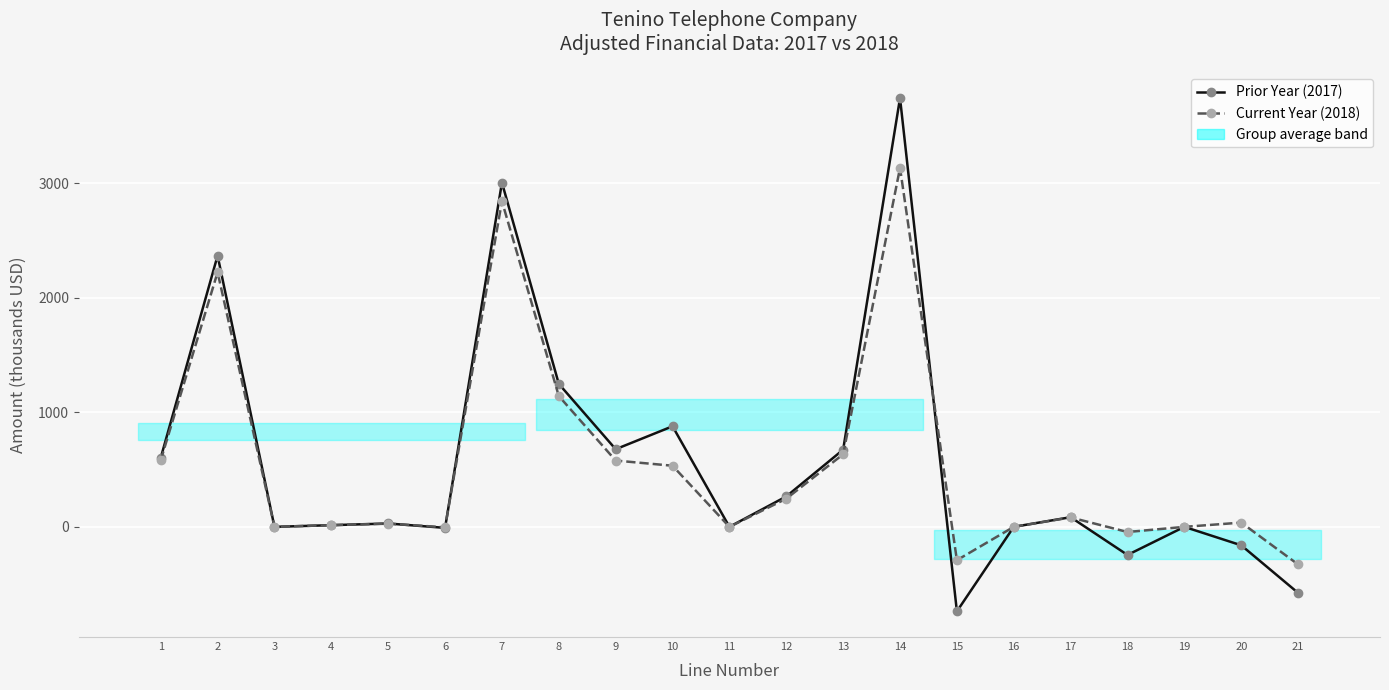

How many negative values does the Prior Year (2017) series have?

5